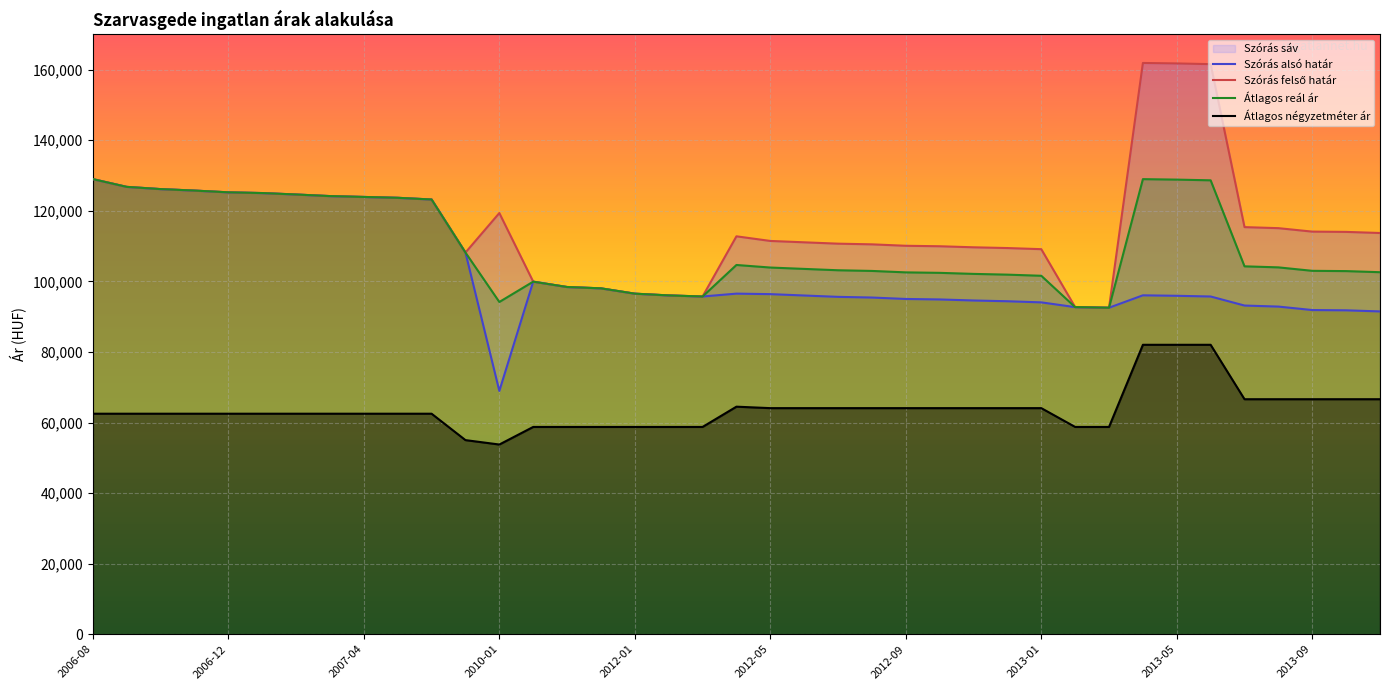

True or false: Átlagos négyzetméter ár and Átlagos reál ár cross at least once.

False